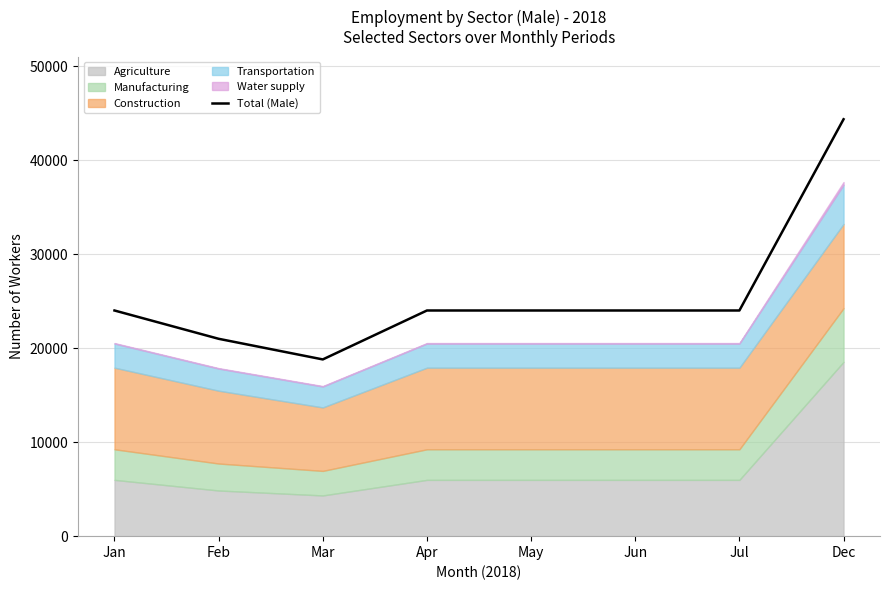

What position from the left is Feb?

2